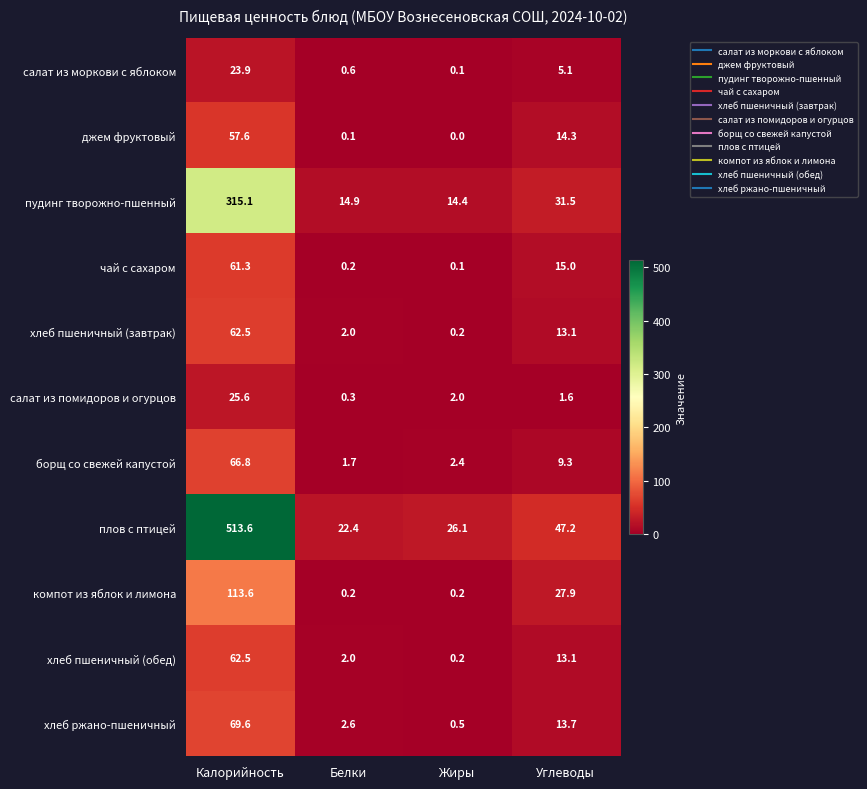

Which series has the widest spread of values?

плов с птицей